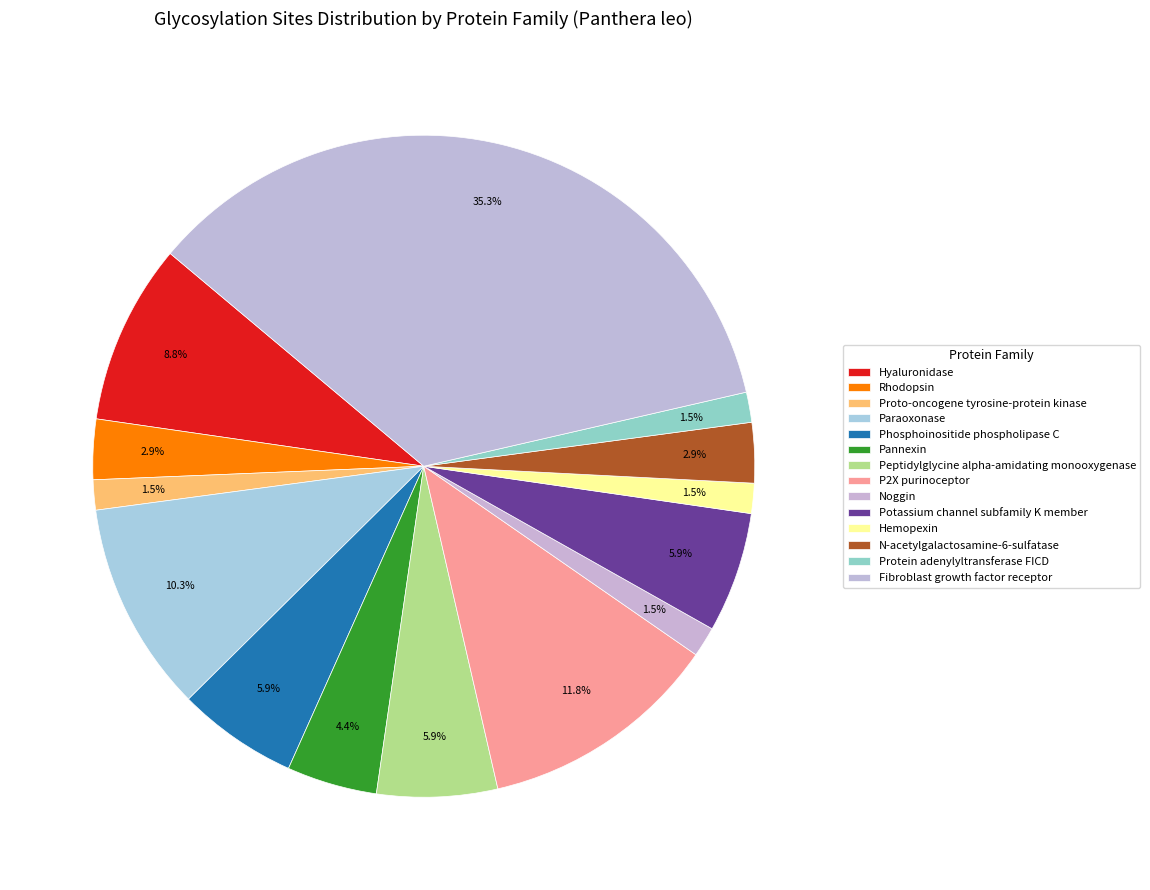

Is it true that Fibroblast growth factor receptor is 35% of the pie?

True